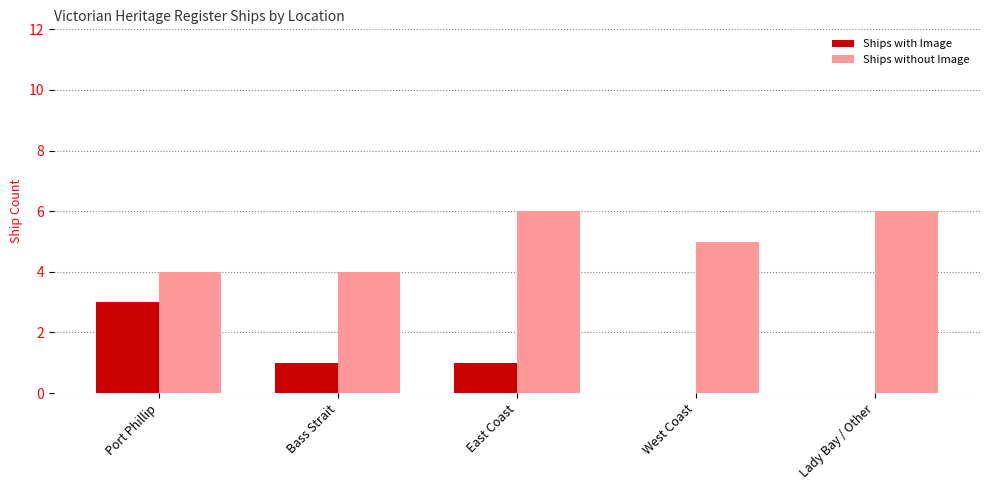

What is the highest value of the Ships with Image series?

3